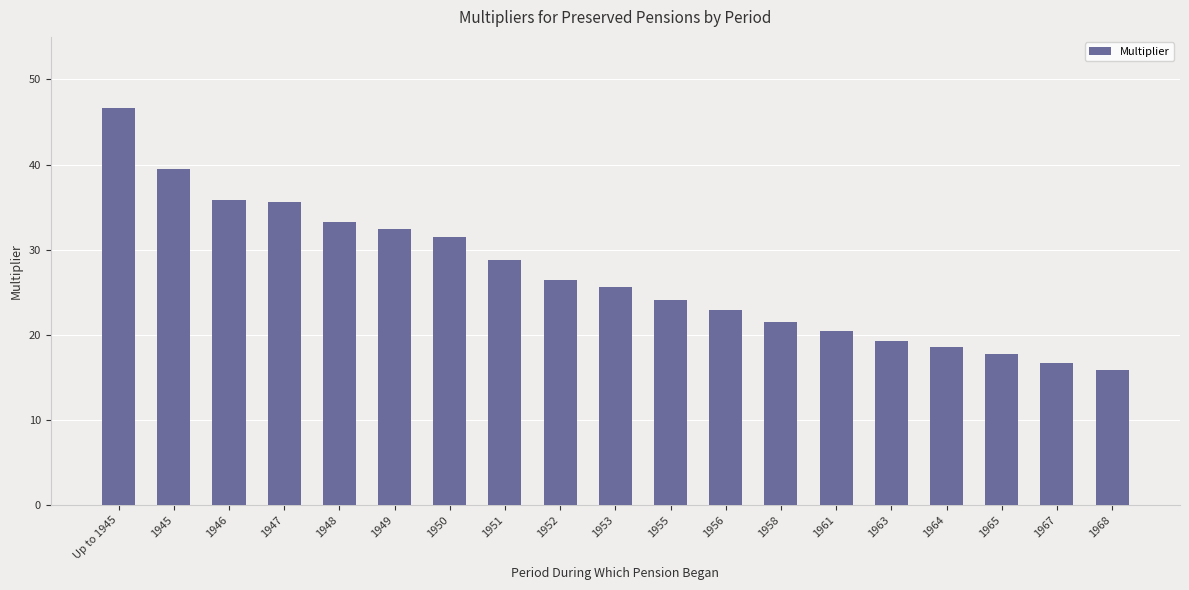

What is the smallest value displayed?

15.9